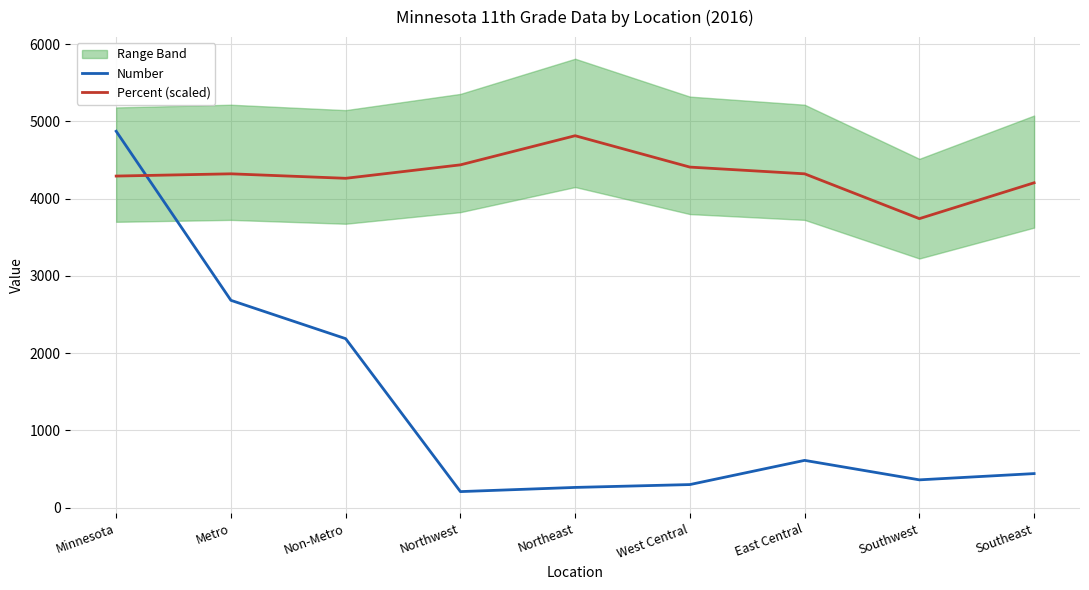

How many lines are shown in the chart?

2